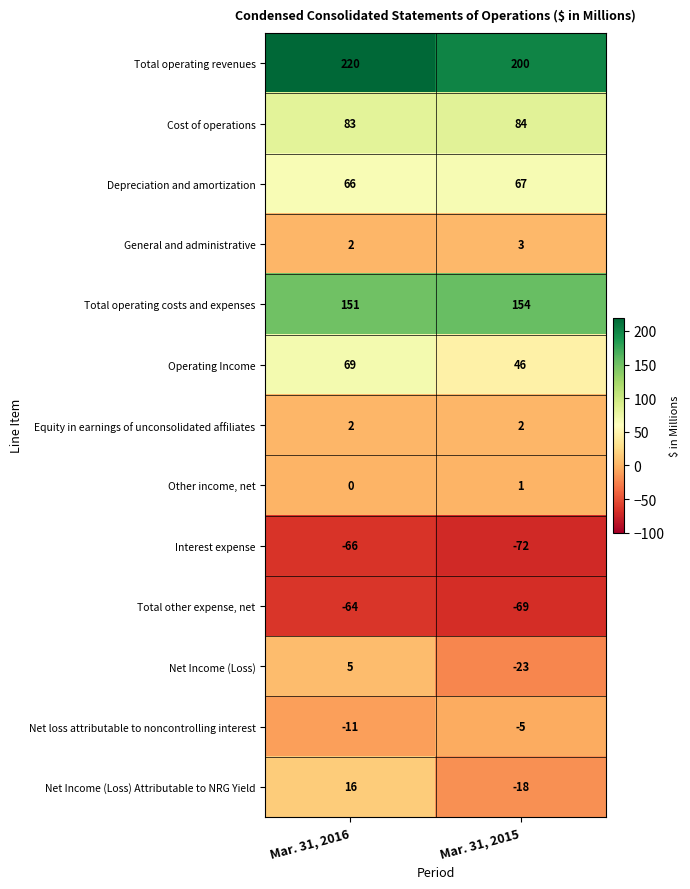

True or false: Other income, net has a value of 0 at Mar. 31, 2016.

True